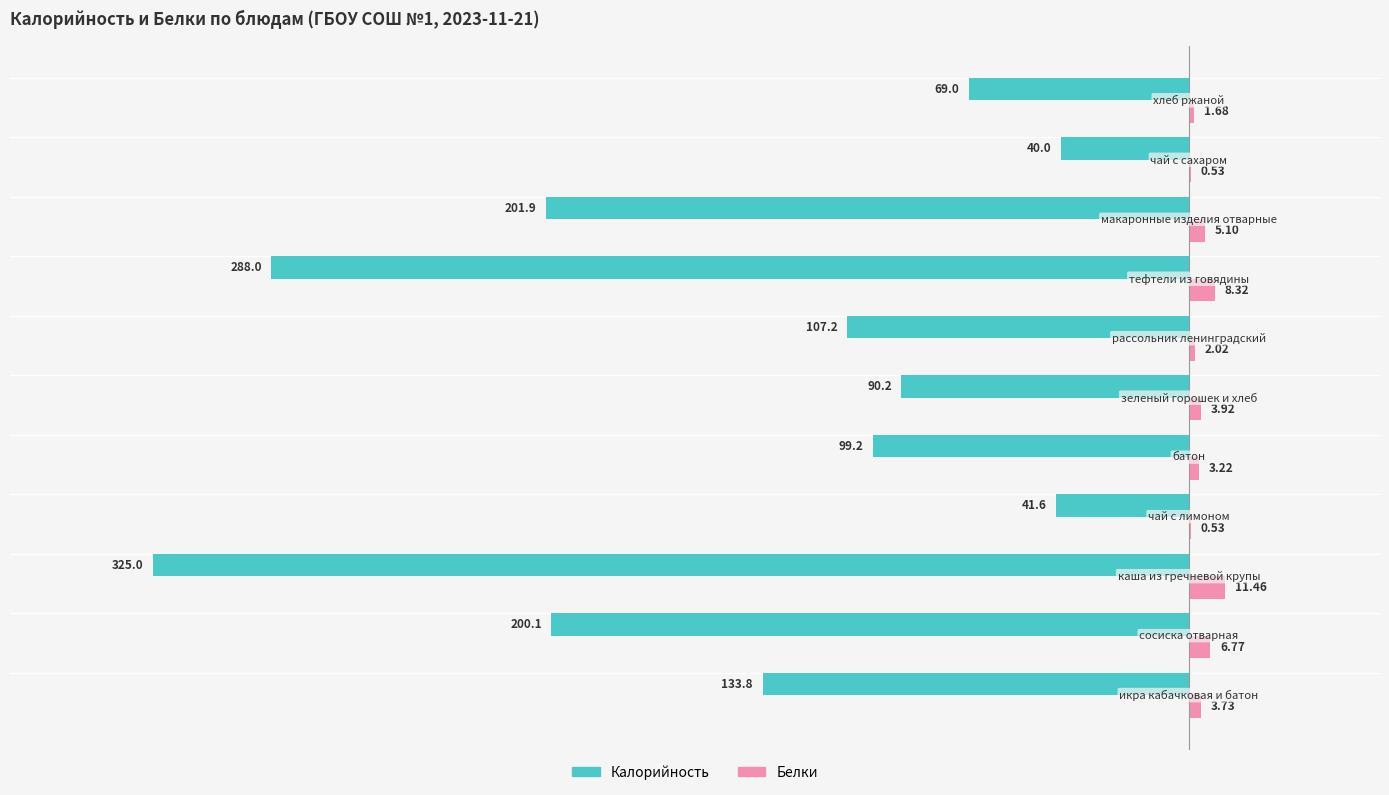

What is the sum of all Калорийность values?

-1596.0